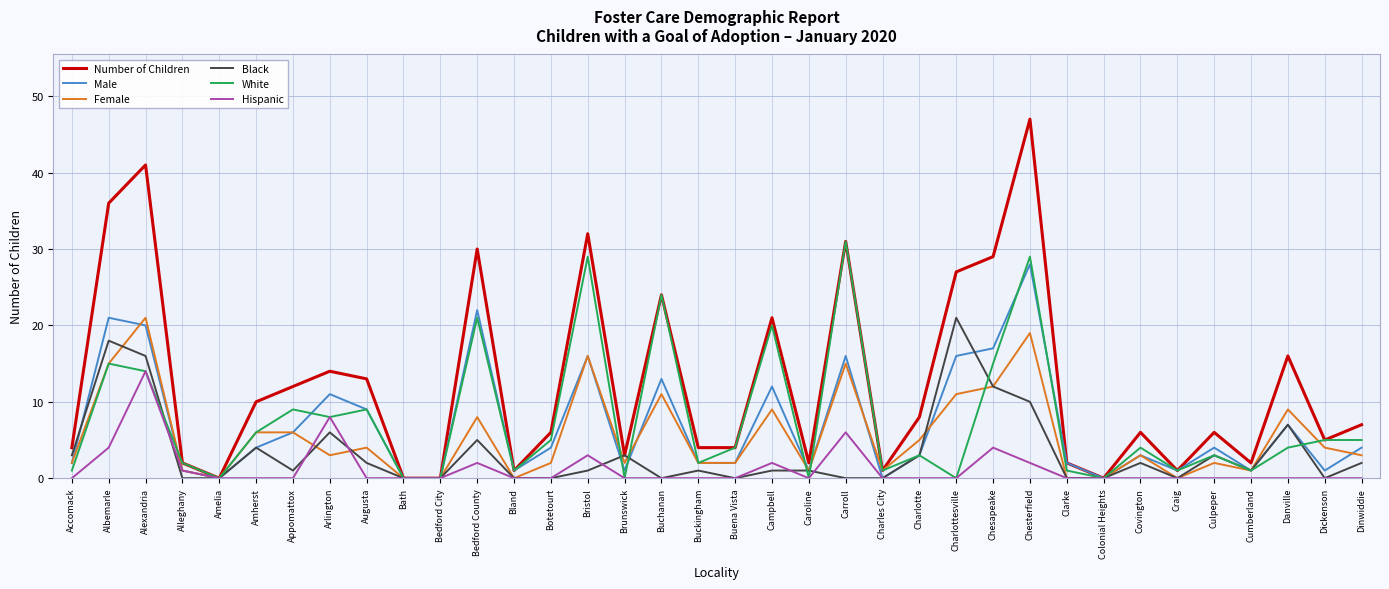

Where does the Male series first go above 4?

Albemarle